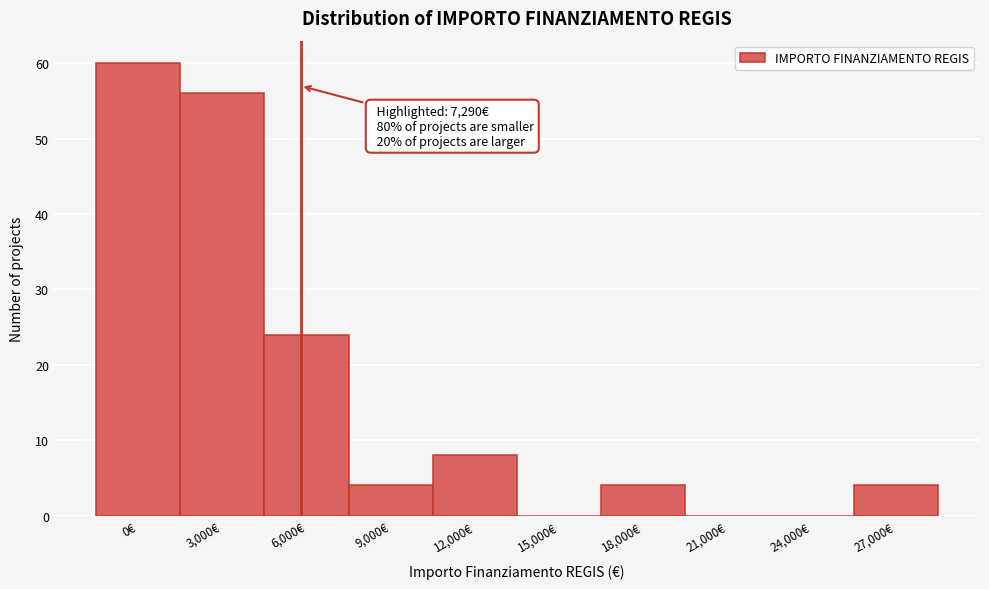

Reading right to left, extract all data points from this chart.

27,000€=4	24,000€=0	21,000€=0	18,000€=4	15,000€=0	12,000€=8	9,000€=4	6,000€=24	3,000€=56	0€=60